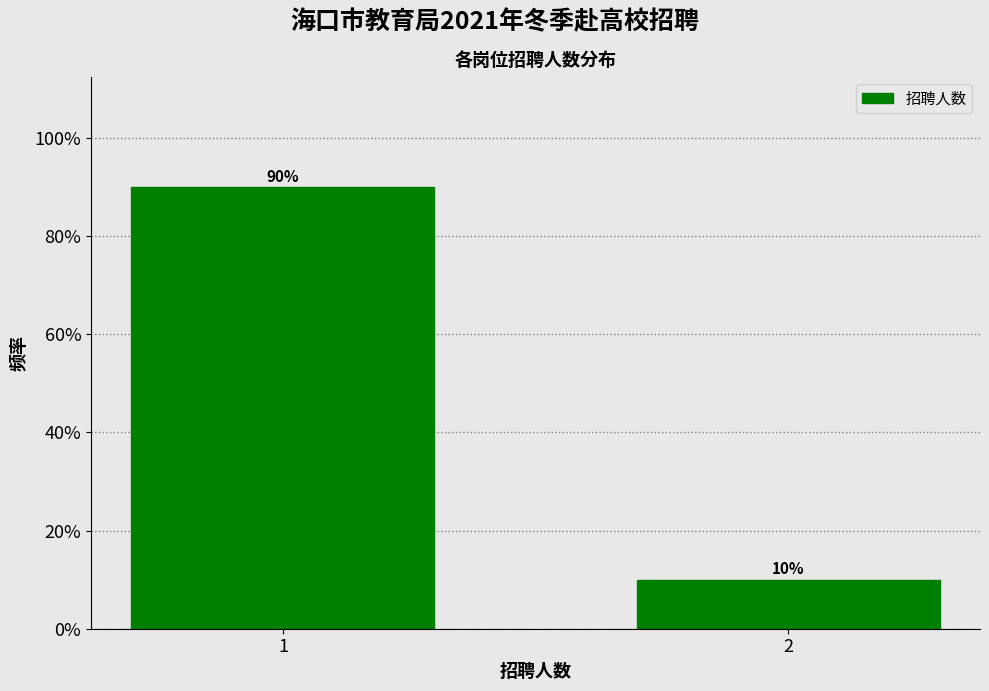

Are the bars horizontal?

No